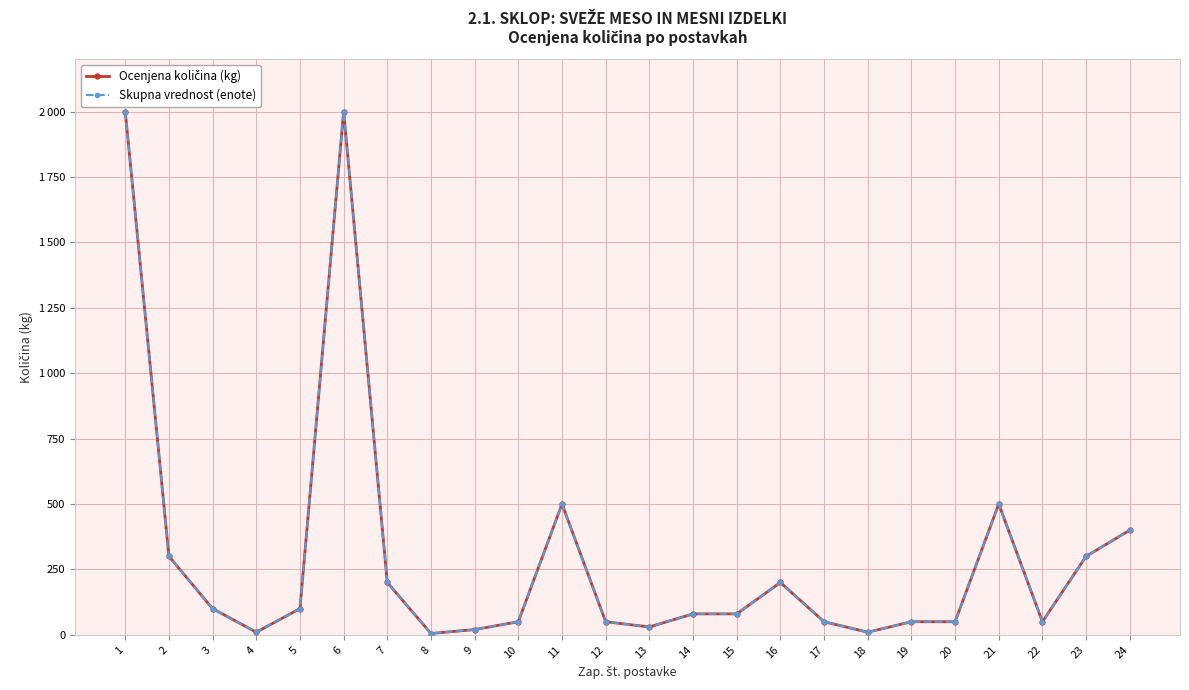

In Skupna vrednost (enote), how many points are lower than both neighbors (excluding endpoints)?

5